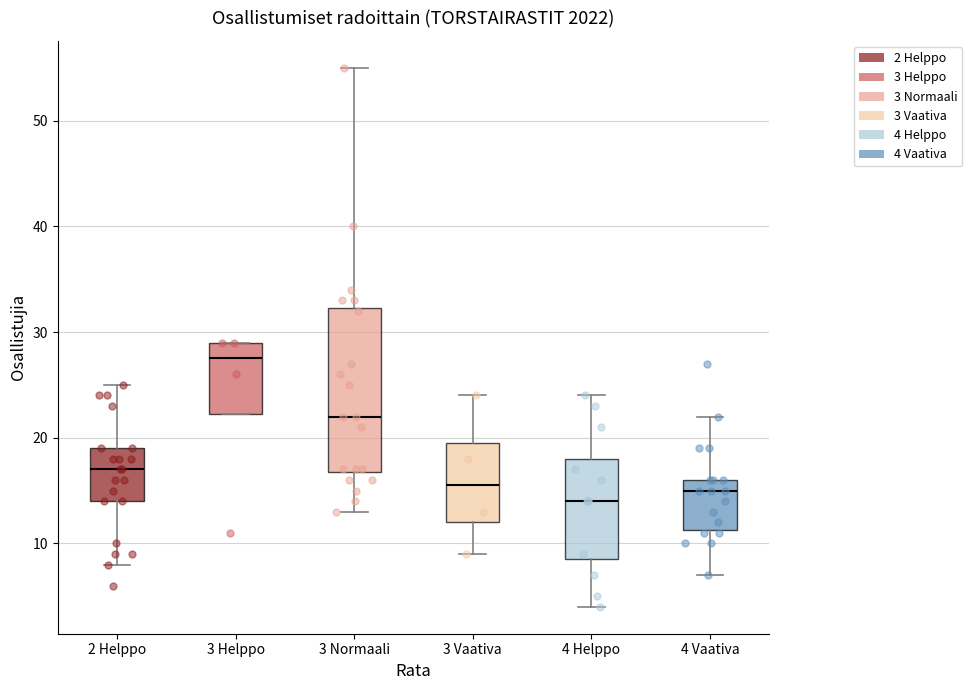

Where does the lower whisker of the box for 3 Normaali end on the y-axis? The values are not printed on the chart, so give them approximately, as read against the axis.

13